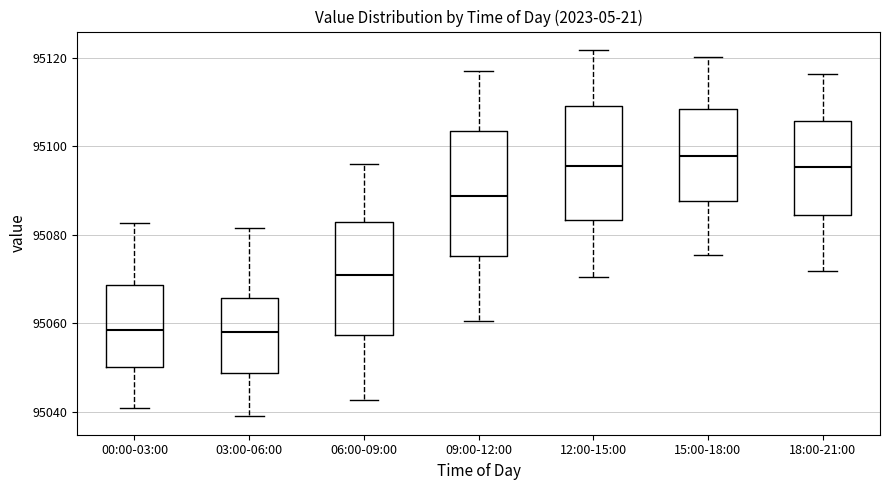

Reading left to right, transcribe this box plot: for each box, give where its median line is, the range the box spans, and where its two whiskers end, as read against the y-axis. The values are not printed on the chart, so give them approximately, as read against the axis.

00:00-03:00: median 95058, box 95050 to 95068, whiskers 95040 to 95082
03:00-06:00: median 95058, box 95048 to 95066, whiskers 95038 to 95082
06:00-09:00: median 95070, box 95058 to 95082, whiskers 95042 to 95096
09:00-12:00: median 95088, box 95076 to 95104, whiskers 95060 to 95118
12:00-15:00: median 95096, box 95084 to 95110, whiskers 95070 to 95122
15:00-18:00: median 95098, box 95088 to 95108, whiskers 95076 to 95120
18:00-21:00: median 95096, box 95084 to 95106, whiskers 95072 to 95116